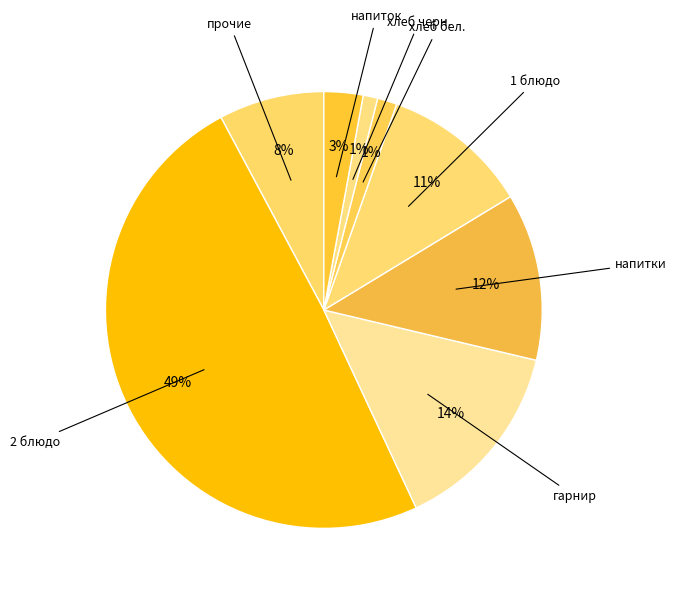

Rank the categories by value from highest to lowest.

2 блюдо, гарнир, напитки, 1 блюдо, прочие, напиток, хлеб бел., хлеб черн.